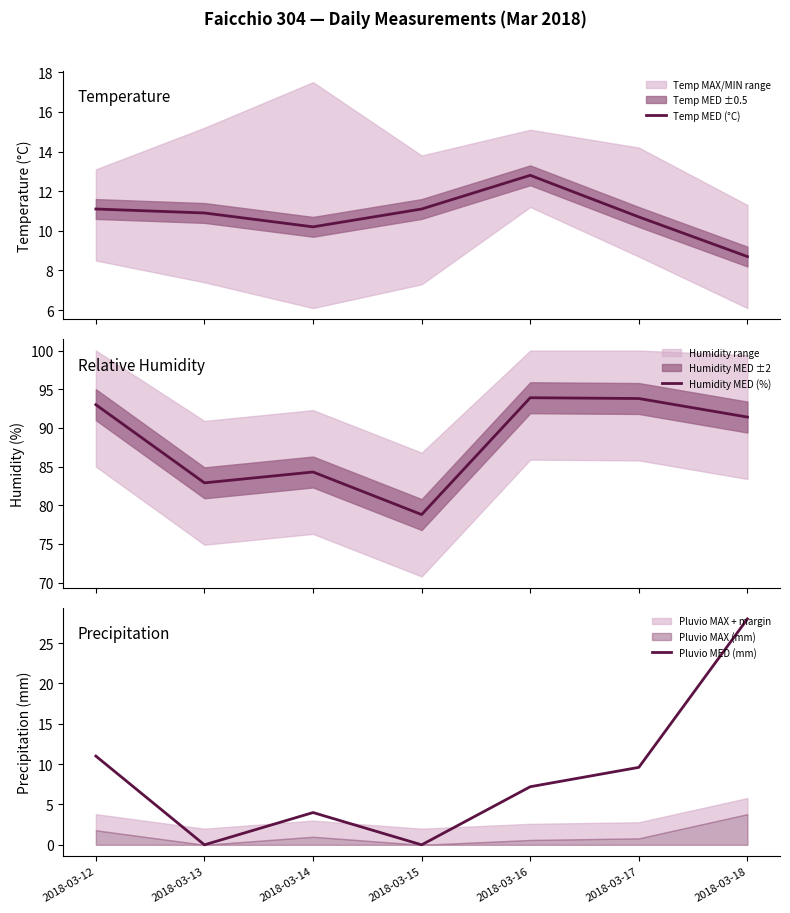

Reading left to right, transcribe all the data shown in this chart.

Temp MED (°C): 11.1	10.9	10.2	11.1	12.8	10.7	8.7
Humidity MED (%): 93.0	82.9	84.3	78.8	93.9	93.8	91.4
Pluvio MED (mm): 11.0	0.0	4.0	0.0	7.2	9.6	28.0